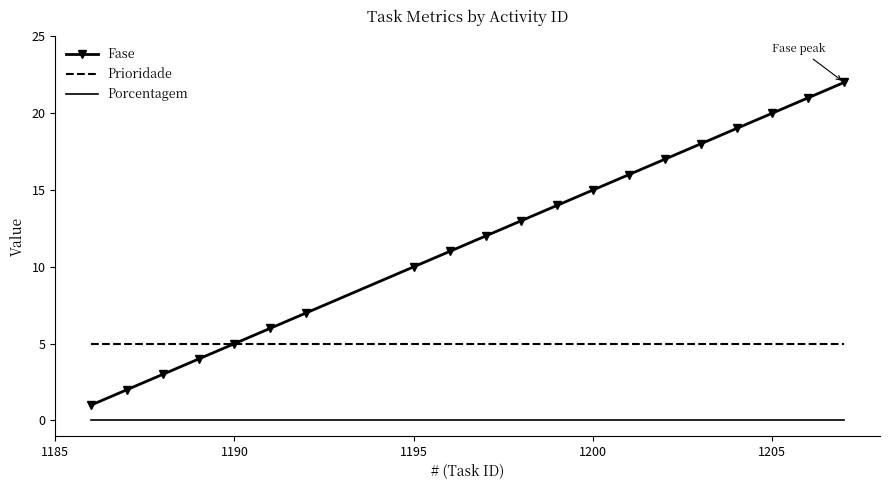

What are all the series names shown in the legend?

Fase, Prioridade, Porcentagem